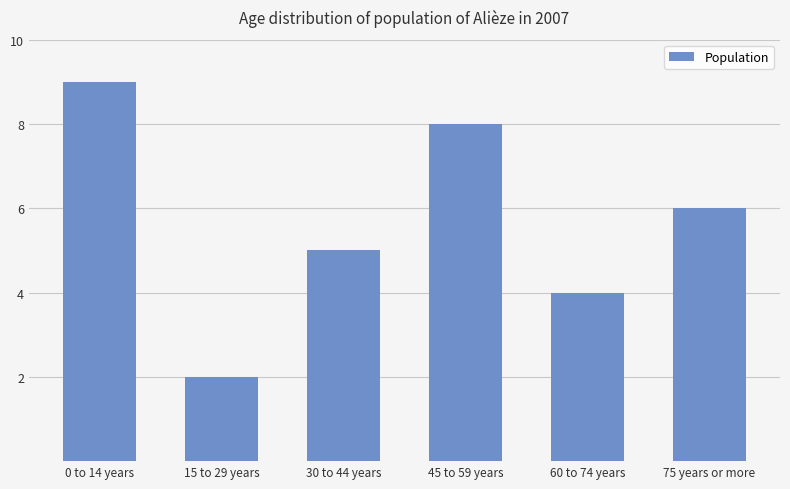

What is the difference between the maximum and minimum values?

7